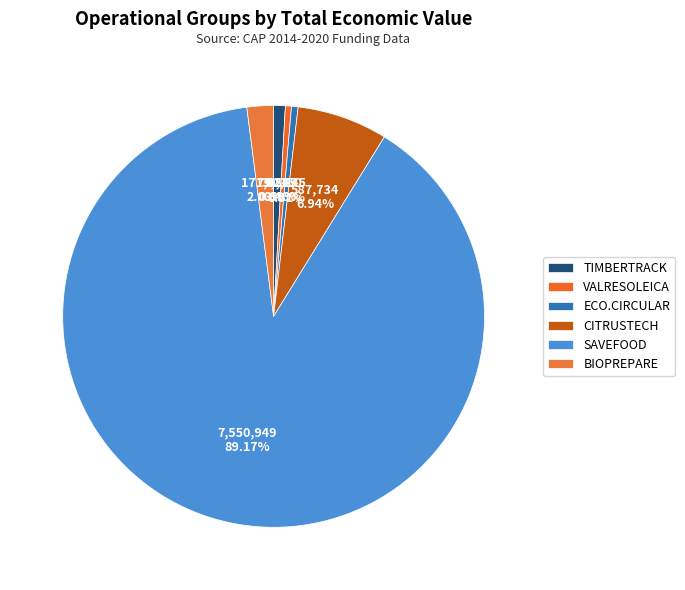

Does TIMBERTRACK represent more than half of the total?

No